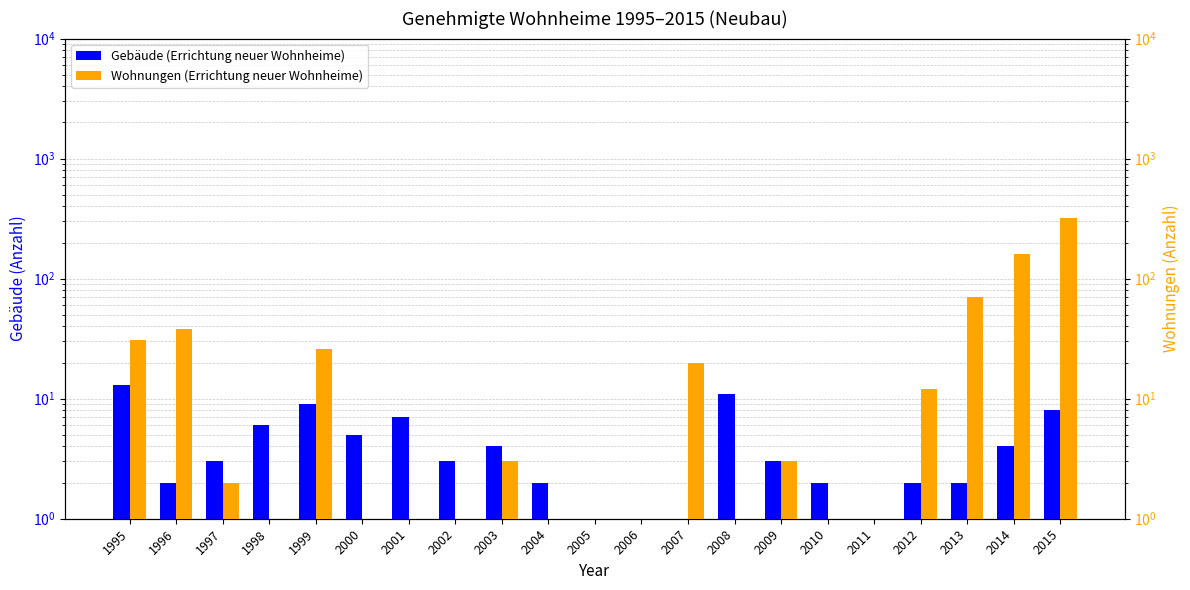

Count the number of categories in the chart.

21